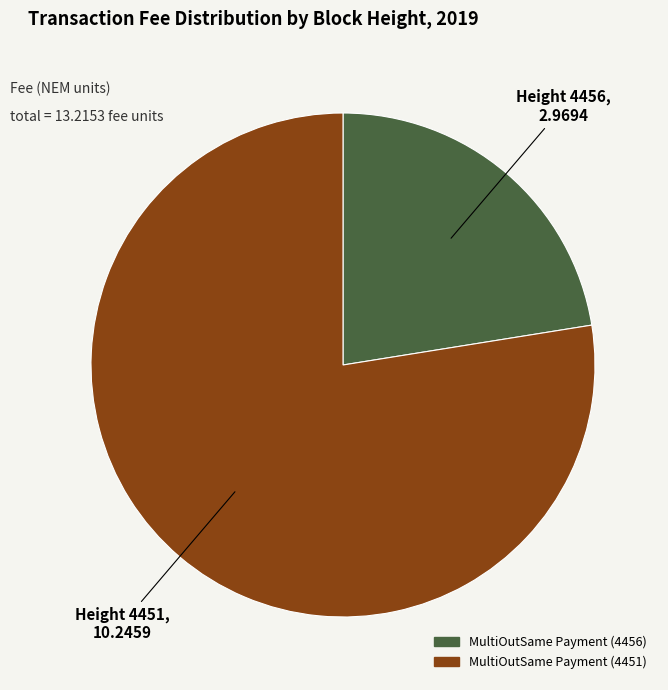

Is the sum of MultiOutSame Payment (4456) and MultiOutSame Payment (4451) greater than half?

Yes